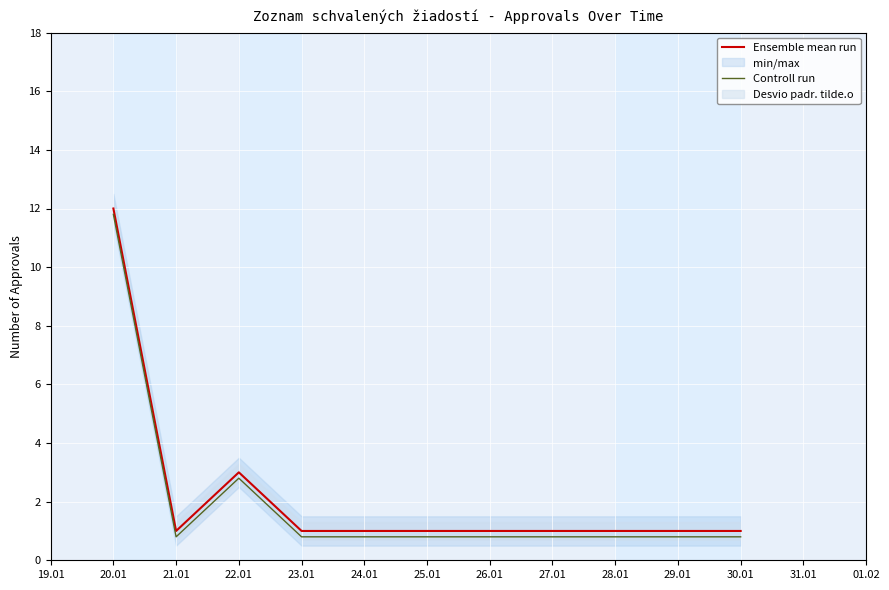

True or false: Controll run and Ensemble mean run cross at least once.

False